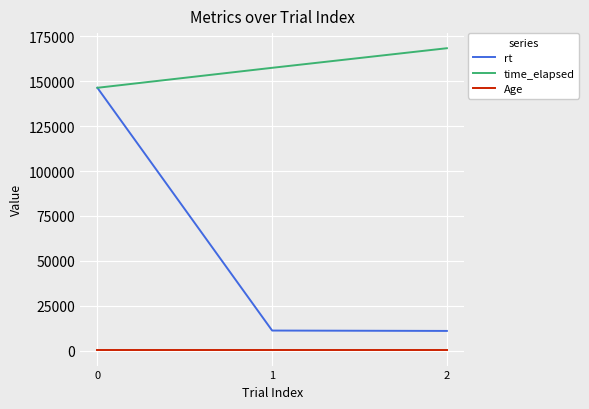

Which series has the largest total across all categories?

time_elapsed